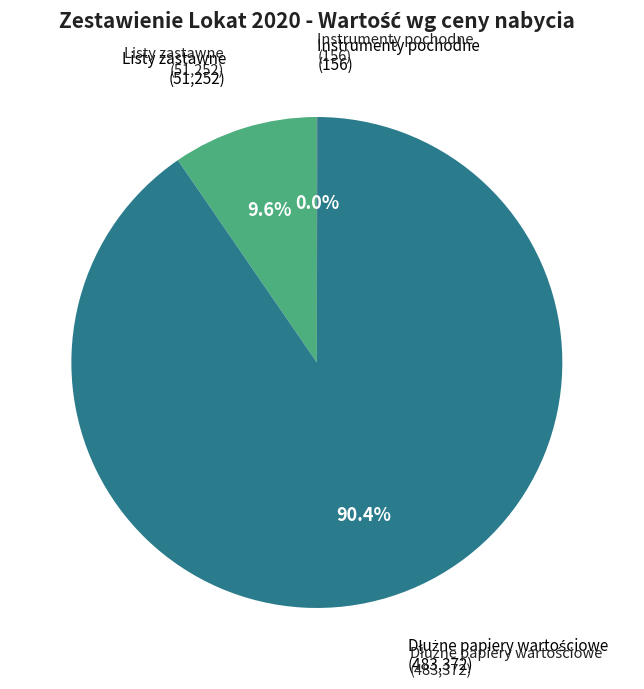

Is there any slice that represents more than half of the pie?

Yes